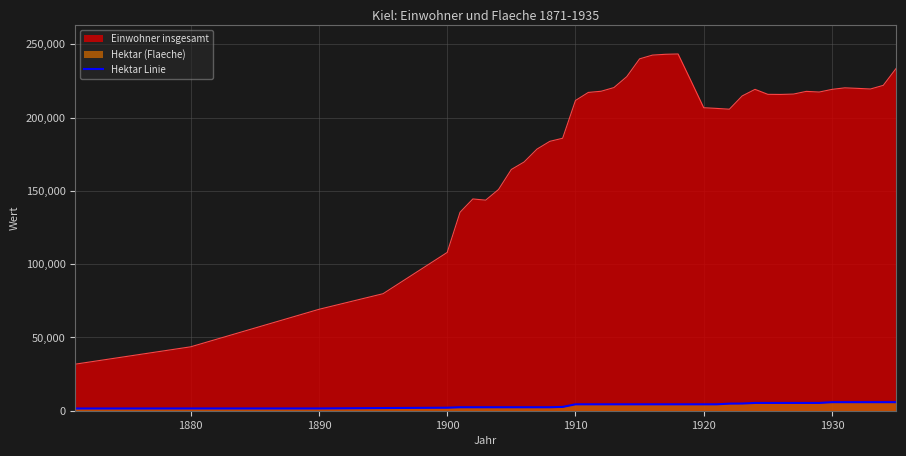

True or false: Einwohner insgesamt has more than 0 points higher than both neighbors.

True